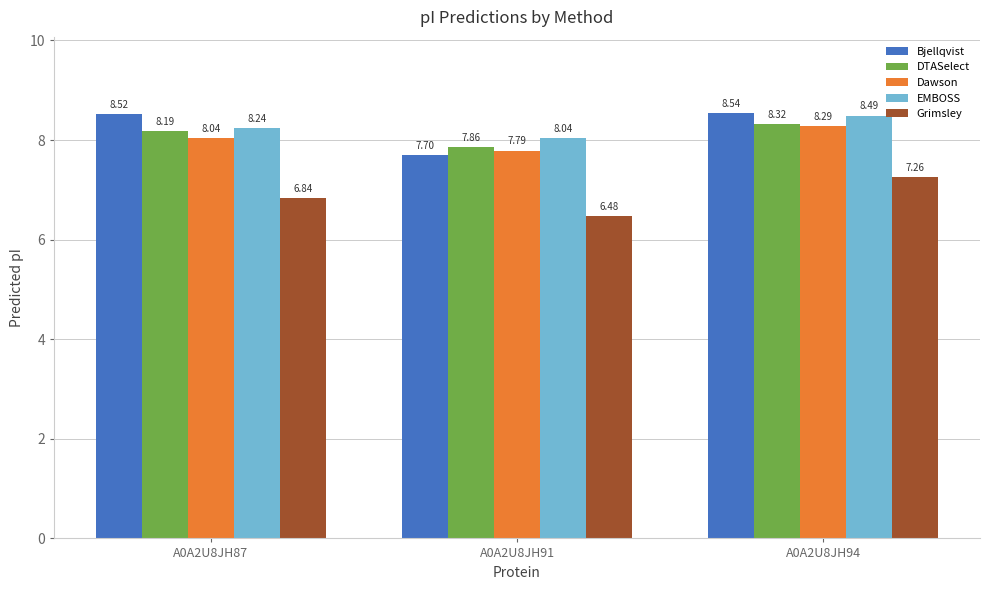

How many data points in Bjellqvist are less than 8?

1